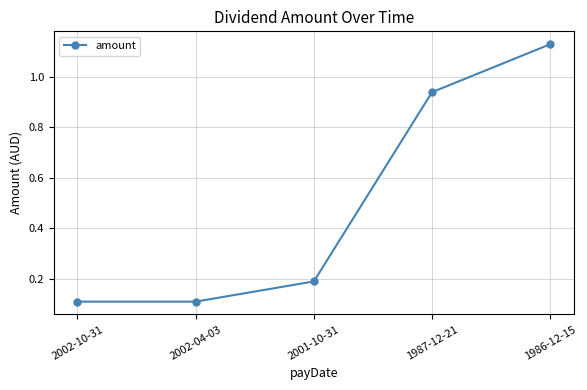

Between 1986-12-15 and 2002-04-03, which is larger?

1986-12-15